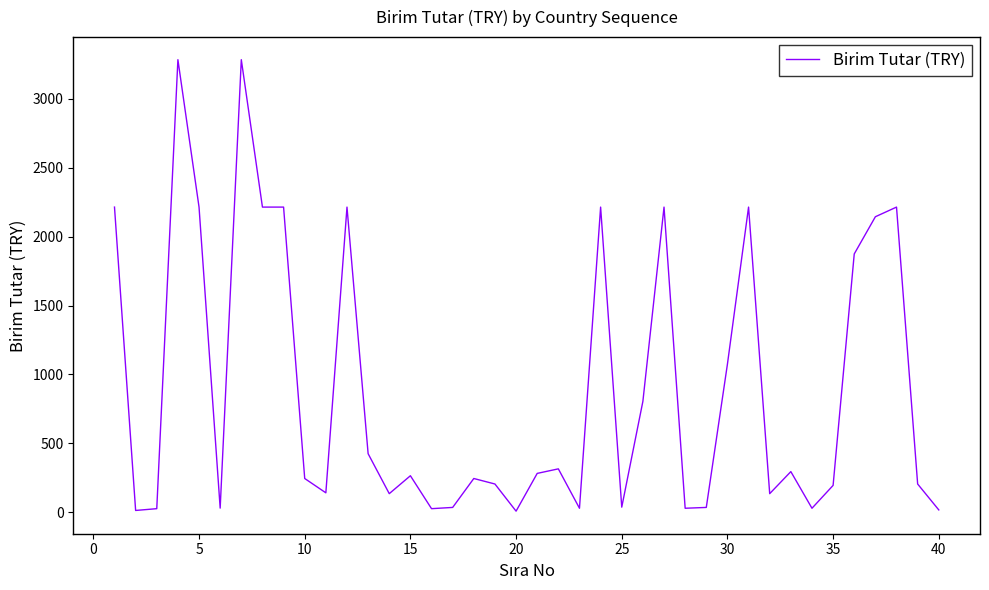

What is the greatest value displayed?

3285